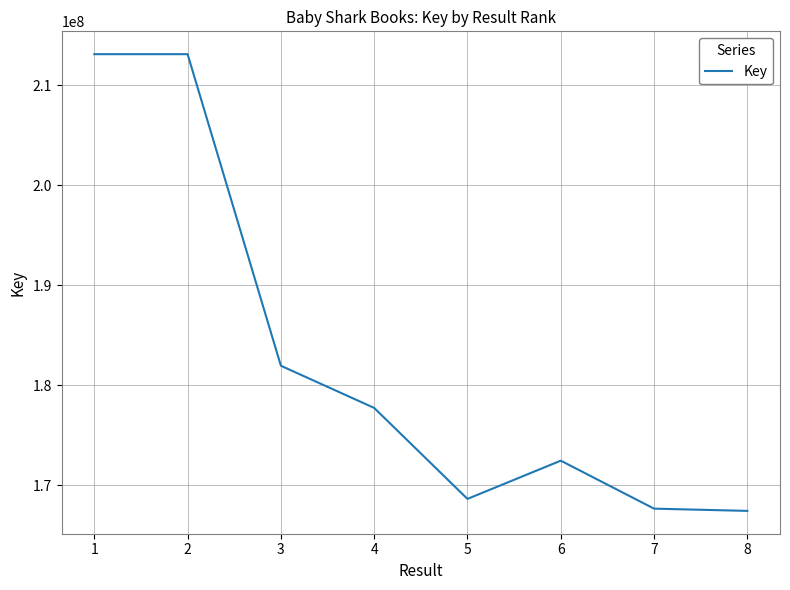

What is the maximum value shown in the chart?

213104478